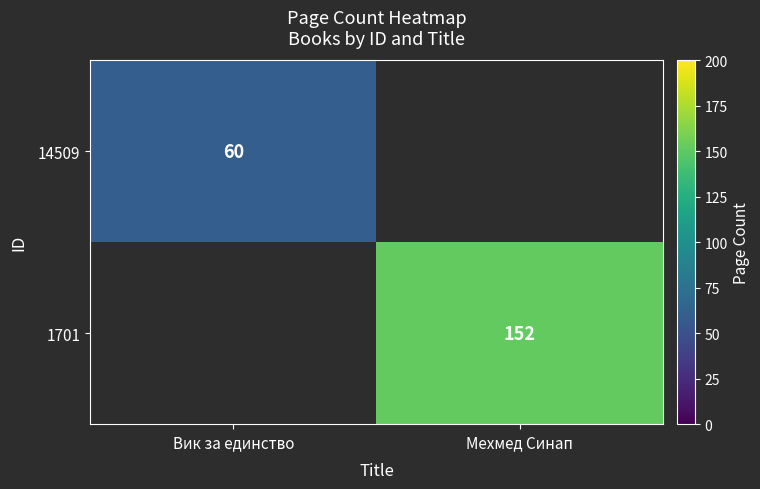

The 1701 series shows 210 at Мехмед Синап. True or false?

False